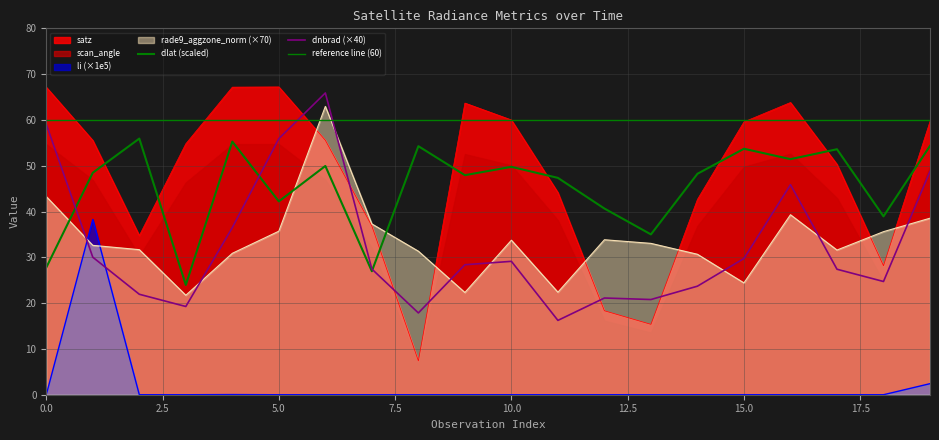

How many values in the dlat series are below 48?

9